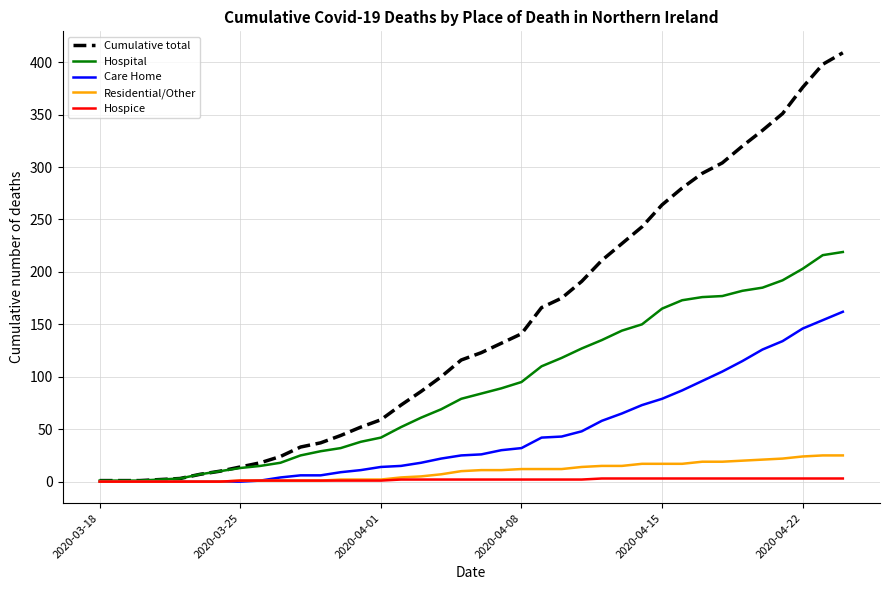

Count the number of data series in this chart.

5